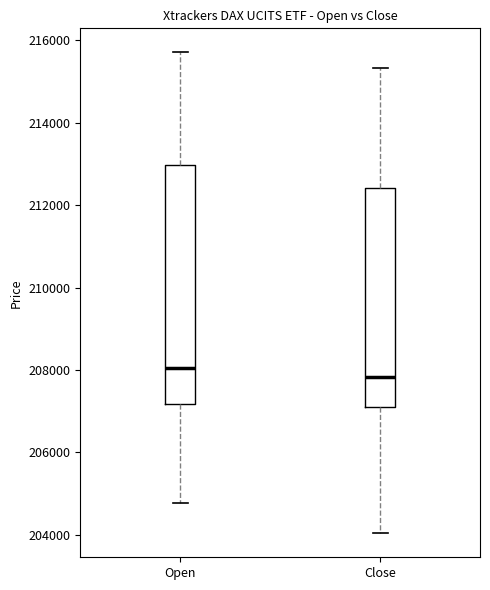

Where does the lower whisker of the box for Close end on the y-axis? The values are not printed on the chart, so give them approximately, as read against the axis.

204000